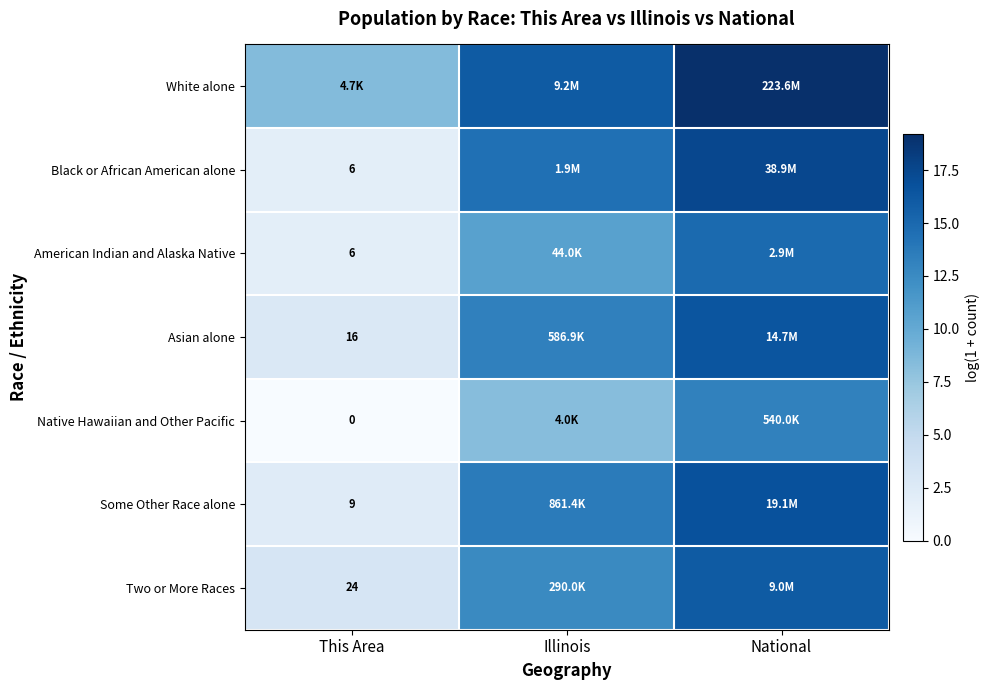

What is the minimum value for White alone?

8.5